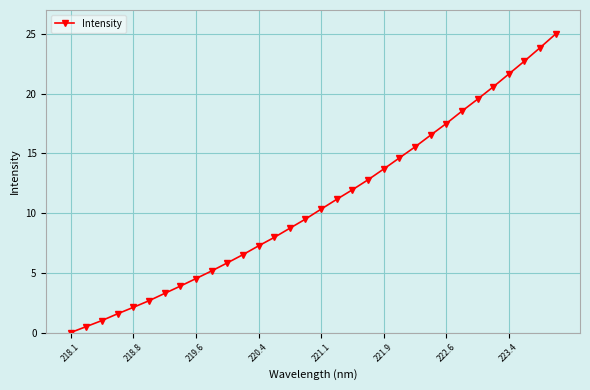

What is the maximum value shown in the chart?

25.0